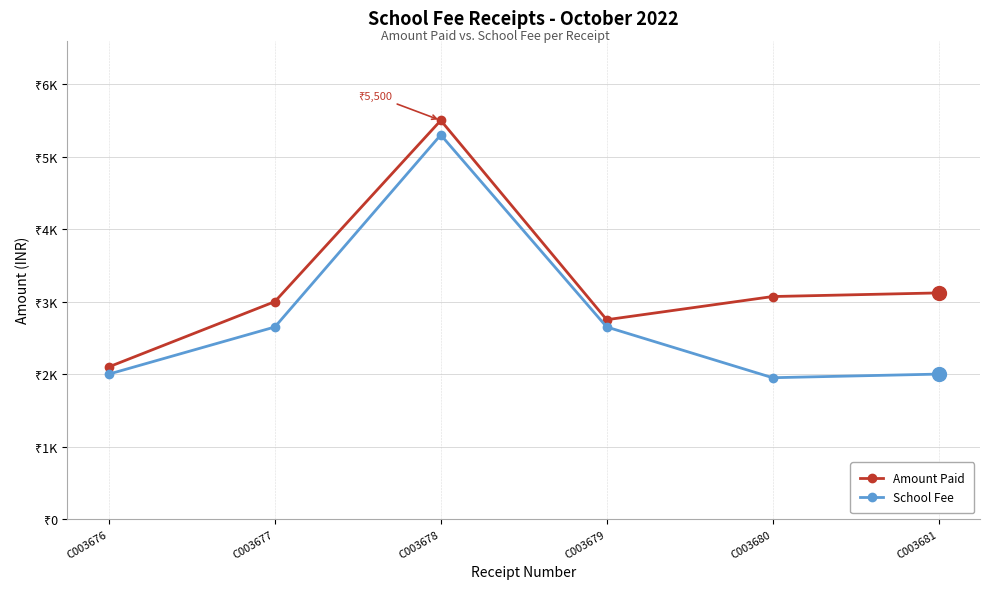

What is the sum of all Amount Paid values?

19540